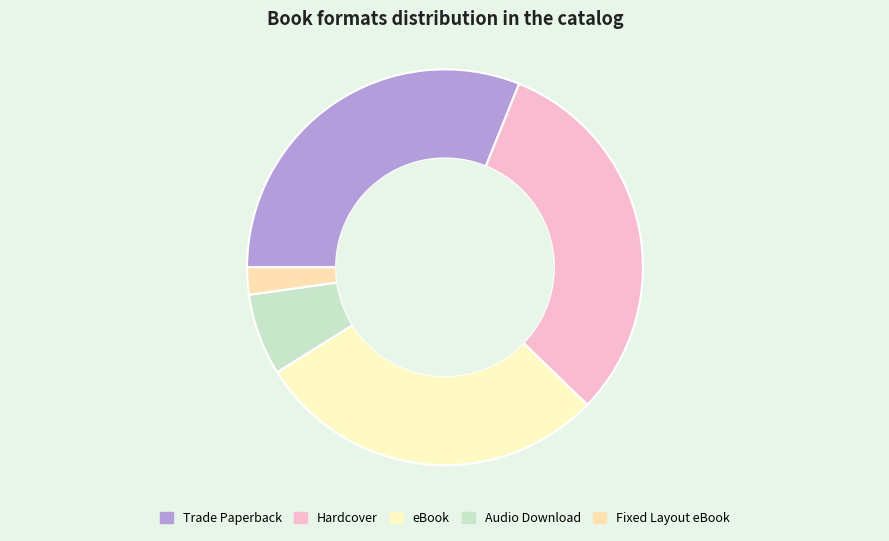

Combined, do Audio Download and Trade Paperback account for over 50%?

No